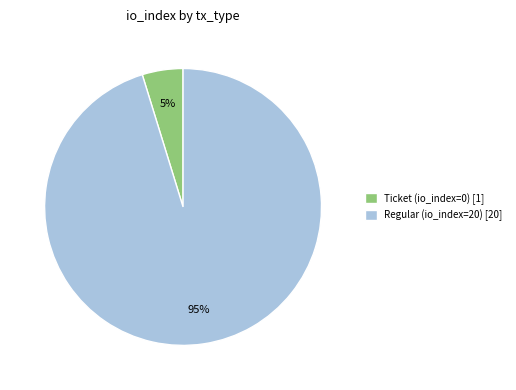

Which category has the smallest portion of the pie?

Ticket (io_index=0)